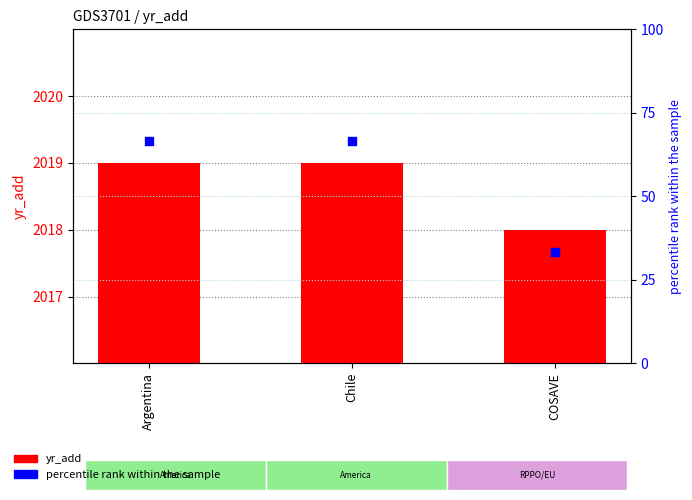

At how many categories does at least one series exceed 769?

3